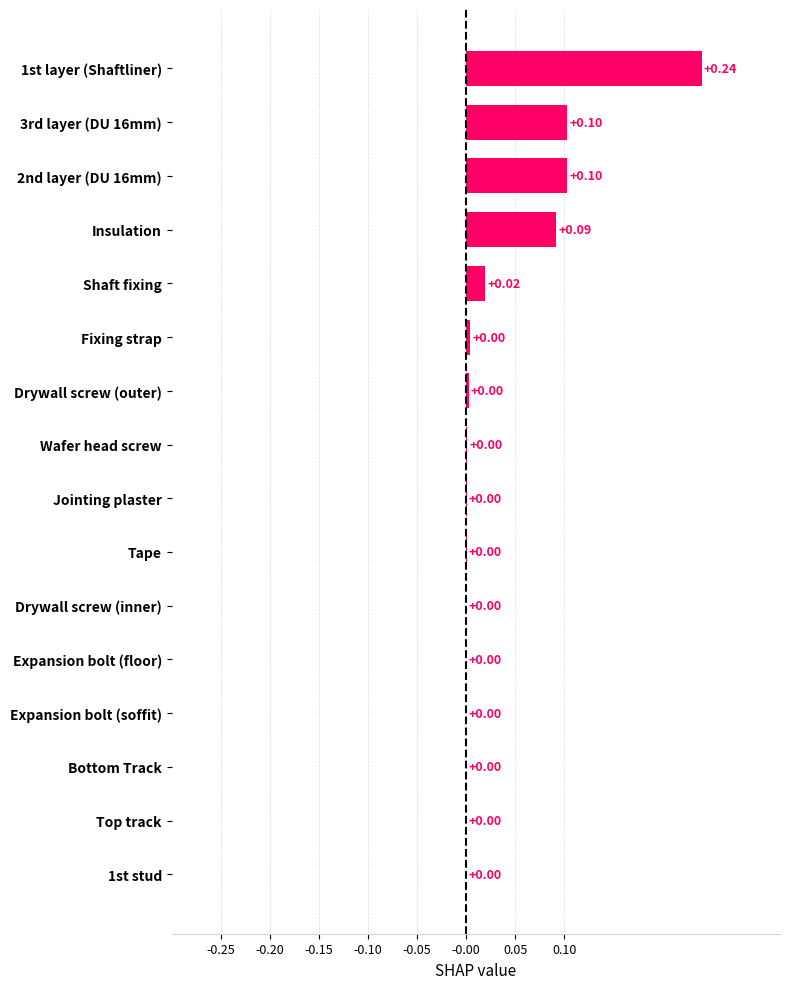

What is the sum of all values?

0.6